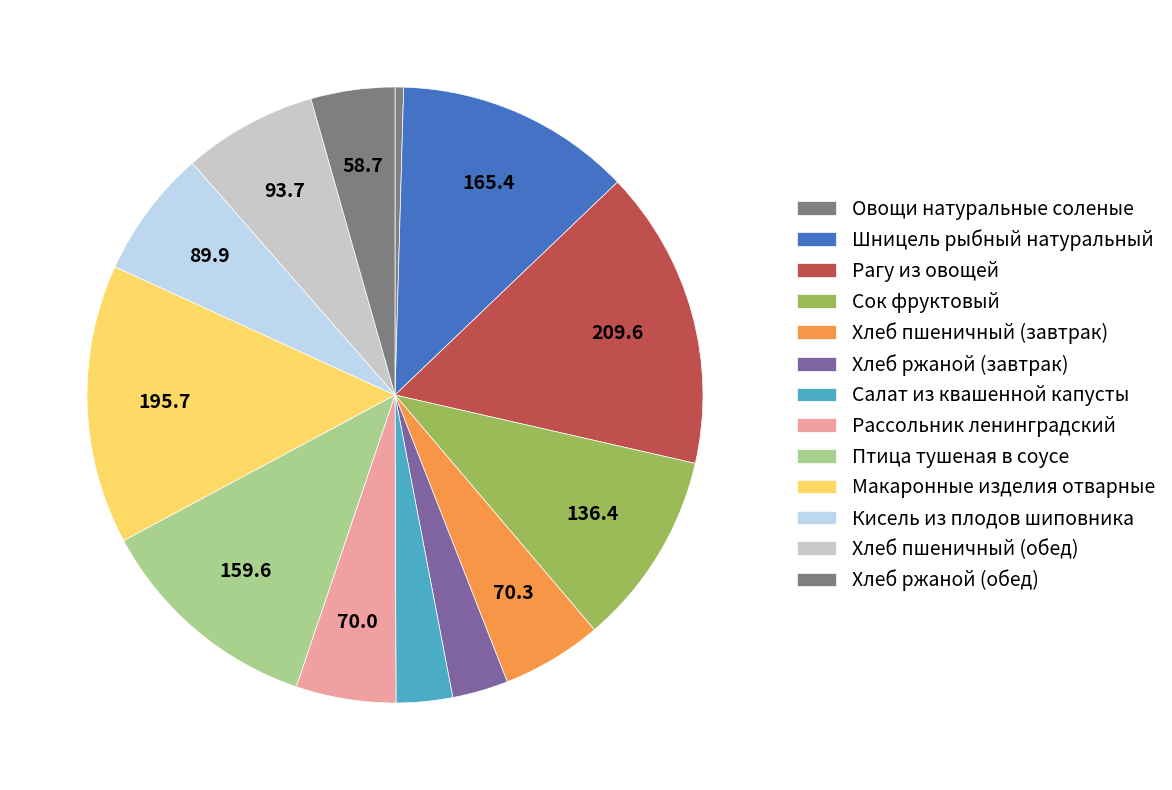

Count the number of slices in the pie.

13